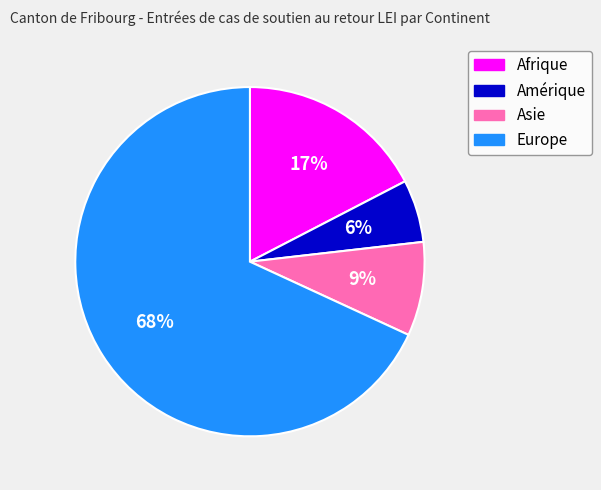

To the nearest percent, what is the average slice percentage?

25%